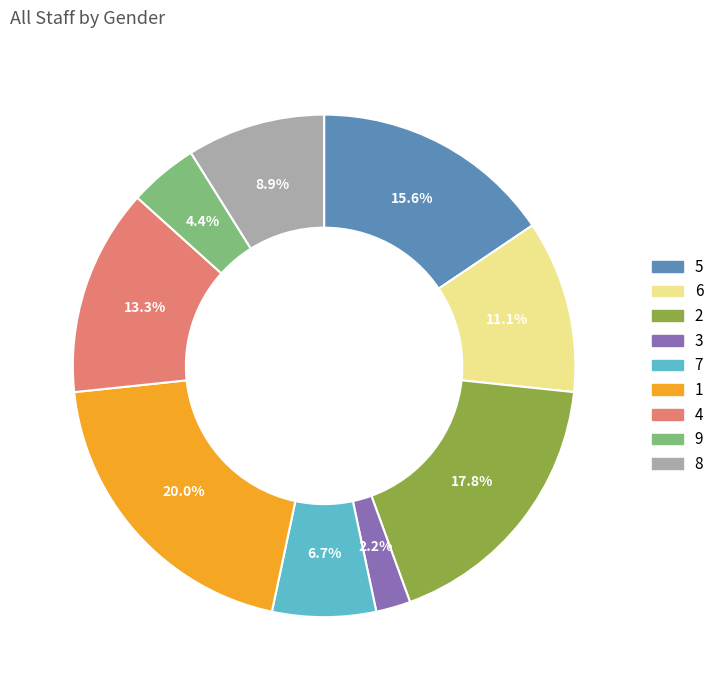

Combined, do 7 and 2 account for over 50%?

No